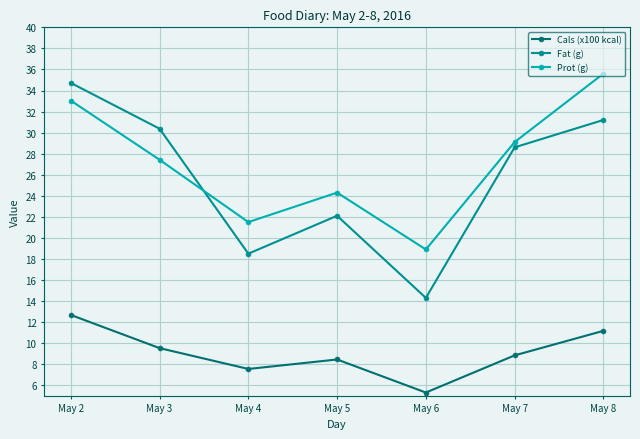

At how many categories does at least one series exceed 20?

6